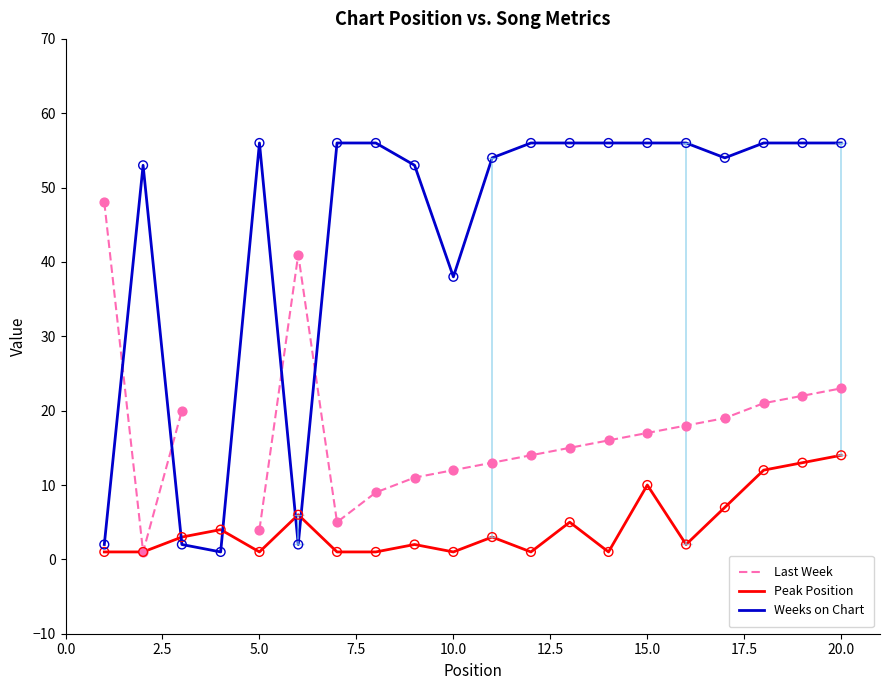

What is the highest value of the Weeks on Chart series?

56